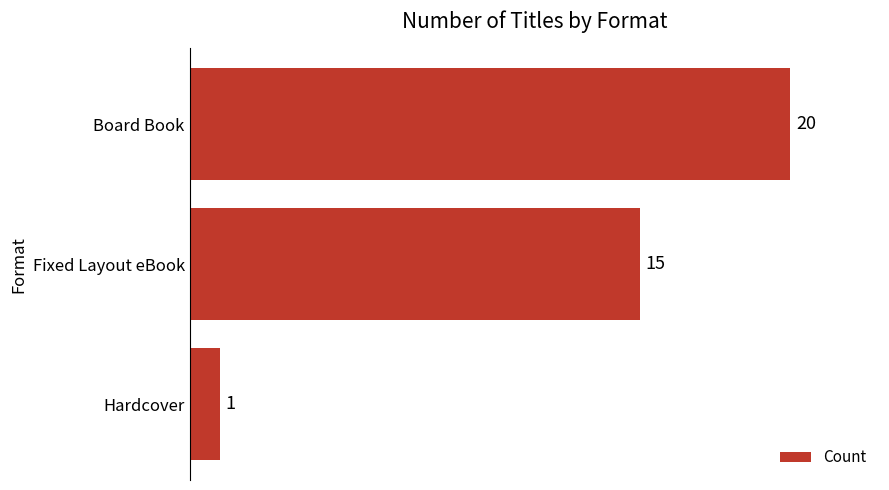

Count the values in the range 1 to 20.

3